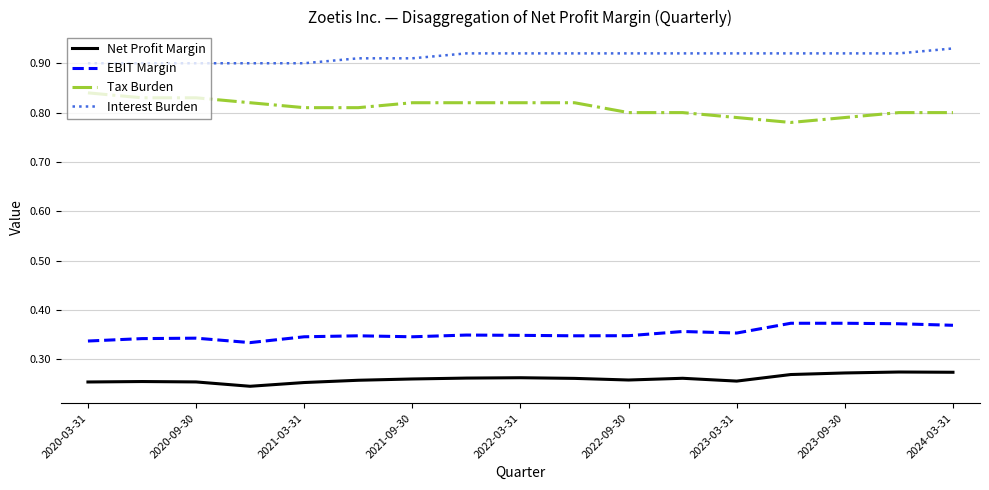

Which series has the largest total across all categories?

Interest Burden